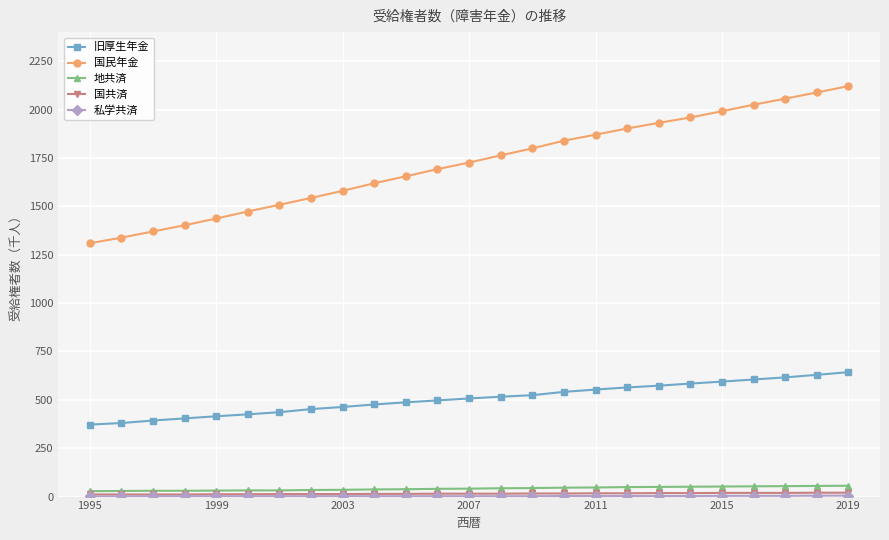

Which series has the widest spread of values?

国民年金